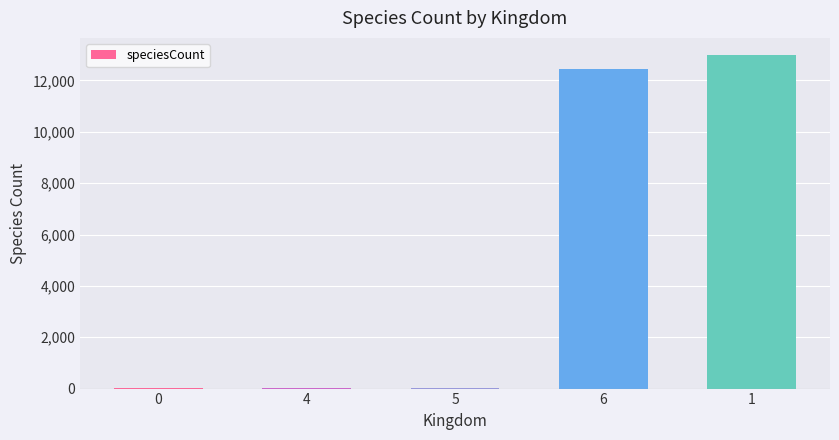

The chart shows a value of 17049 at 1. True or false?

False